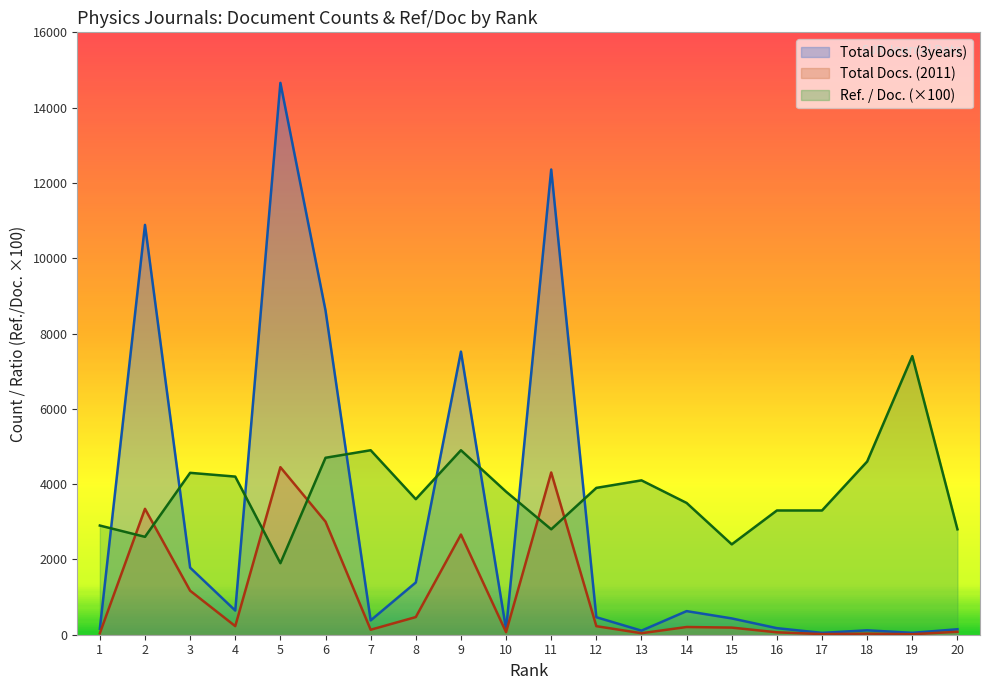

What is the highest value of the Ref. / Doc. series?

7400